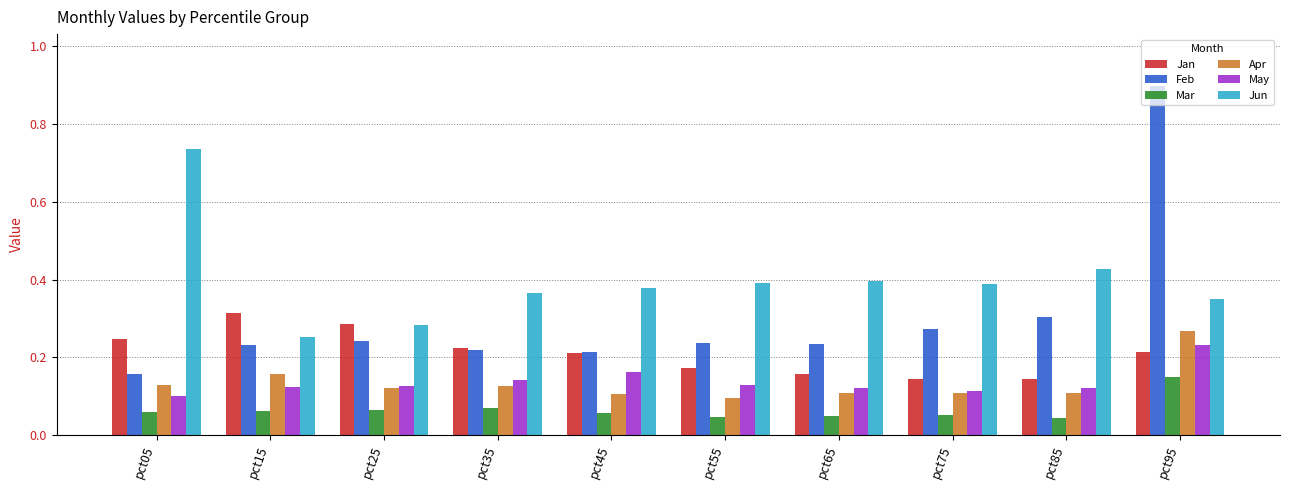

What is the sum of all Feb values?

3.0